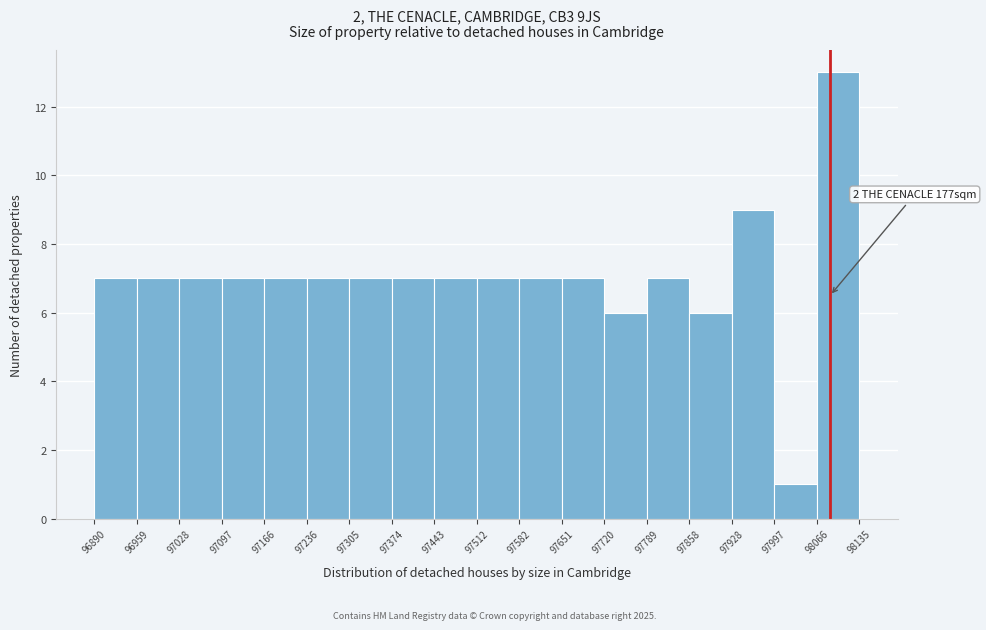

Which range on the x-axis has the tallest bar?

98066 to 98135